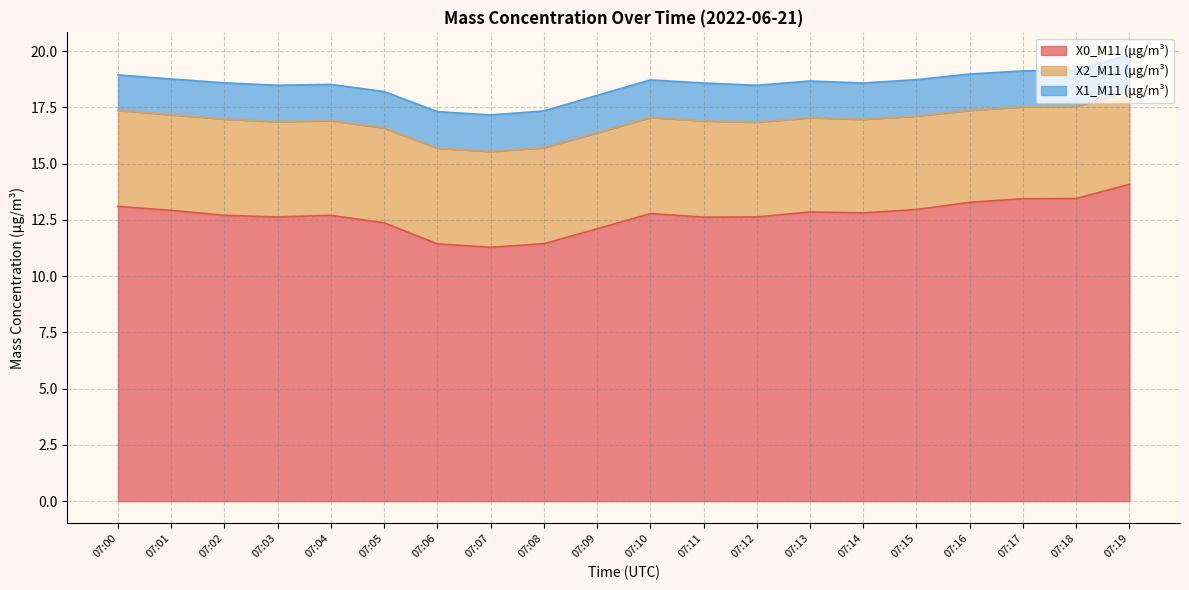

True or false: X0_M11 (μg/m³) and X1_M11 (μg/m³) intersect in this chart.

False